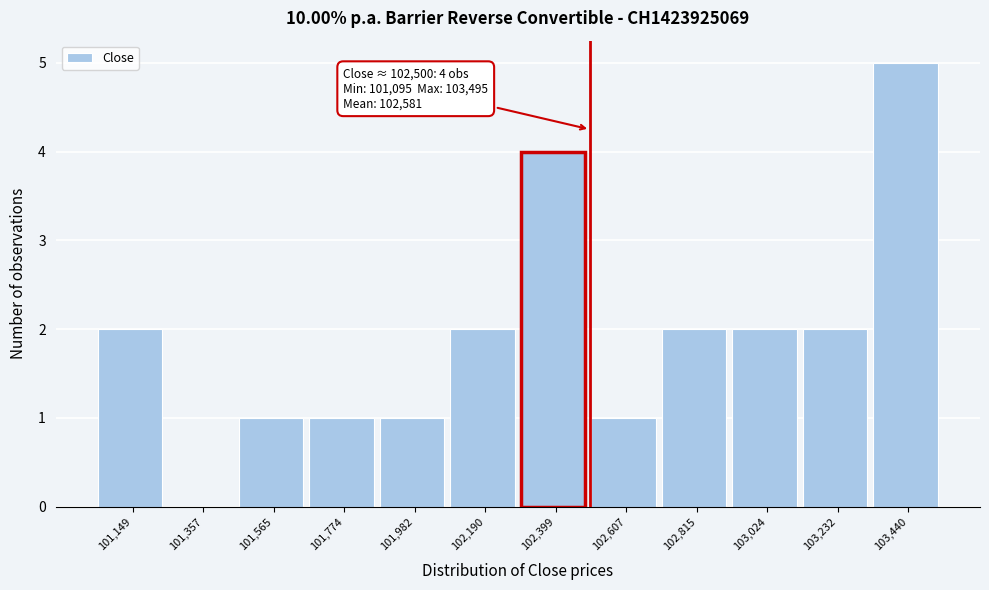

Which range on the x-axis has the tallest bar?

103350 to 103550